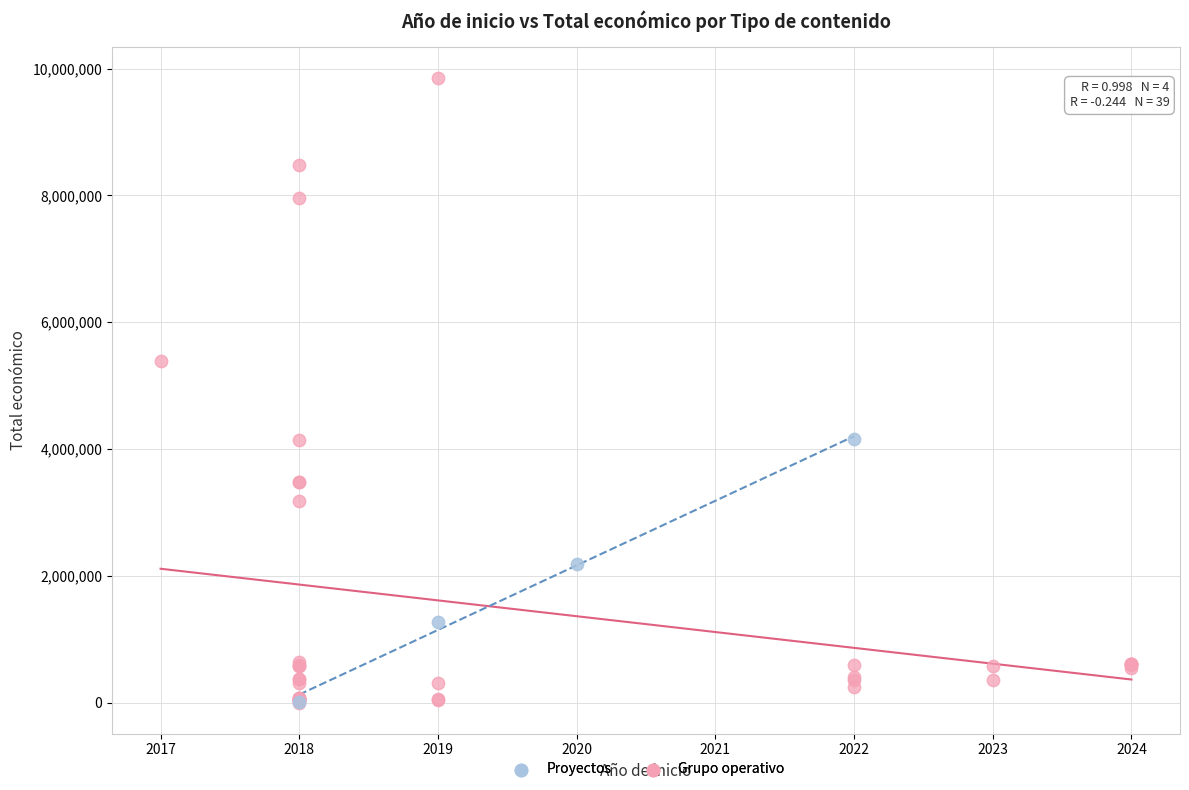

Which series has the widest spread of Y values?

Grupo operativo